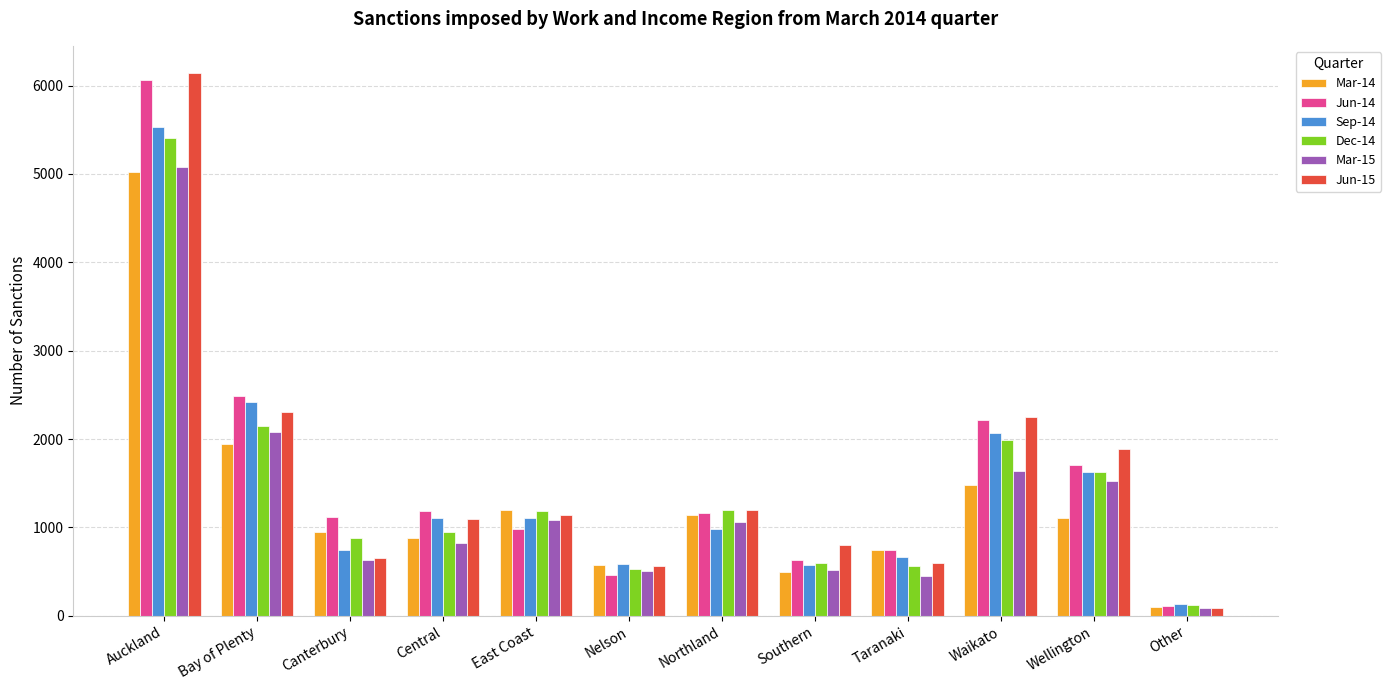

At which label is Dec-14 closest to 2759?

Bay of Plenty